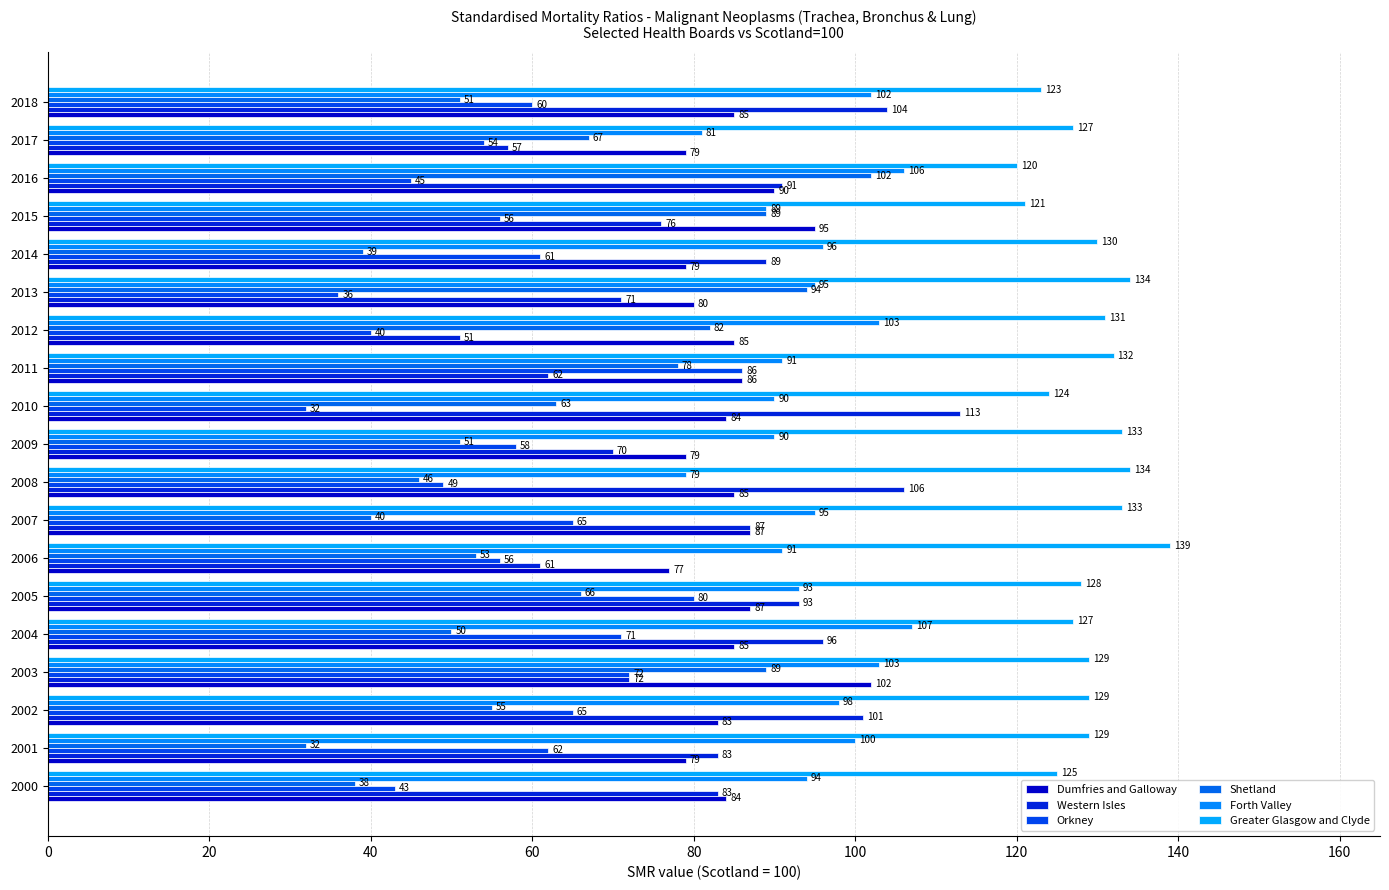

Reading right to left, what are all the values shown in this chart?

Dumfries and Galloway: 85	79	90	95	79	80	85	86	84	79	85	87	77	87	85	102	83	79	84
Western Isles: 104	57	91	76	89	71	51	62	113	70	106	87	61	93	96	72	101	83	83
Orkney: 60	54	45	56	61	36	40	86	32	58	49	65	56	80	71	72	65	62	43
Shetland: 51	67	102	89	39	94	82	78	63	51	46	40	53	66	50	89	55	32	38
Forth Valley: 102	81	106	89	96	95	103	91	90	90	79	95	91	93	107	103	98	100	94
Greater Glasgow and Clyde: 123	127	120	121	130	134	131	132	124	133	134	133	139	128	127	129	129	129	125